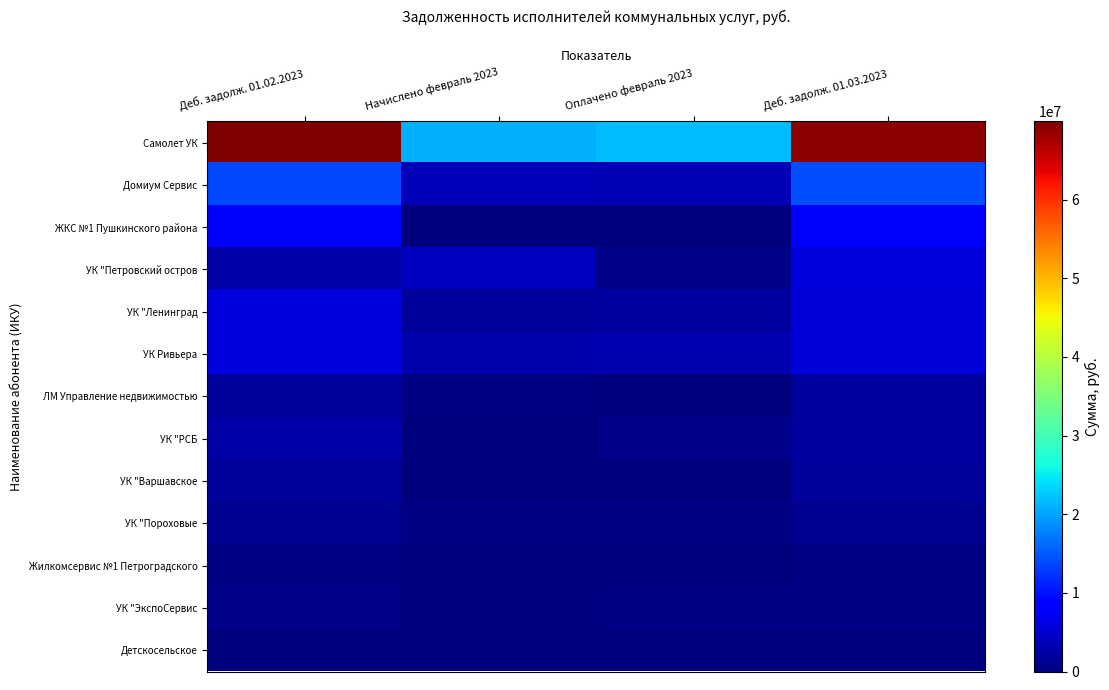

At Деб. задолж. 01.03.2023, list the series in order from smallest to largest.

Детскосельское, УК "ЭкспоСервис, Жилкомсервис №1 Петроградского, УК "Пороховые, УК "Варшавское, УК "РСБ, ЛМ Управление недвижимостью, УК Ривьера, УК "Ленинград, УК "Петровский остров, ЖКС №1 Пушкинского района, Домиум Сервис, Самолет УК